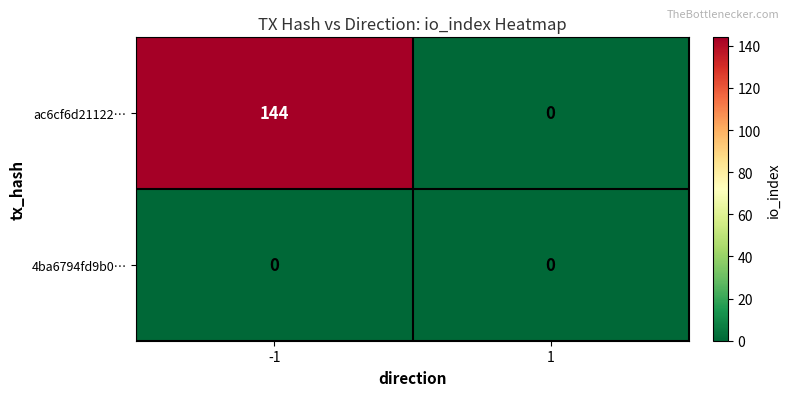

What is the highest value of the ac6cf6d21122… series?

144